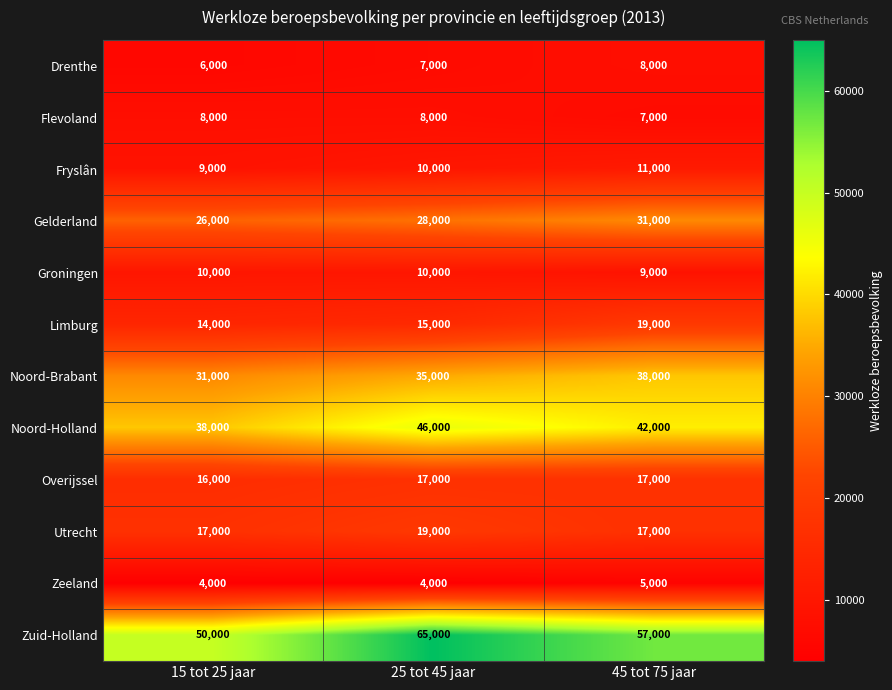

How many series are shown in this chart?

12